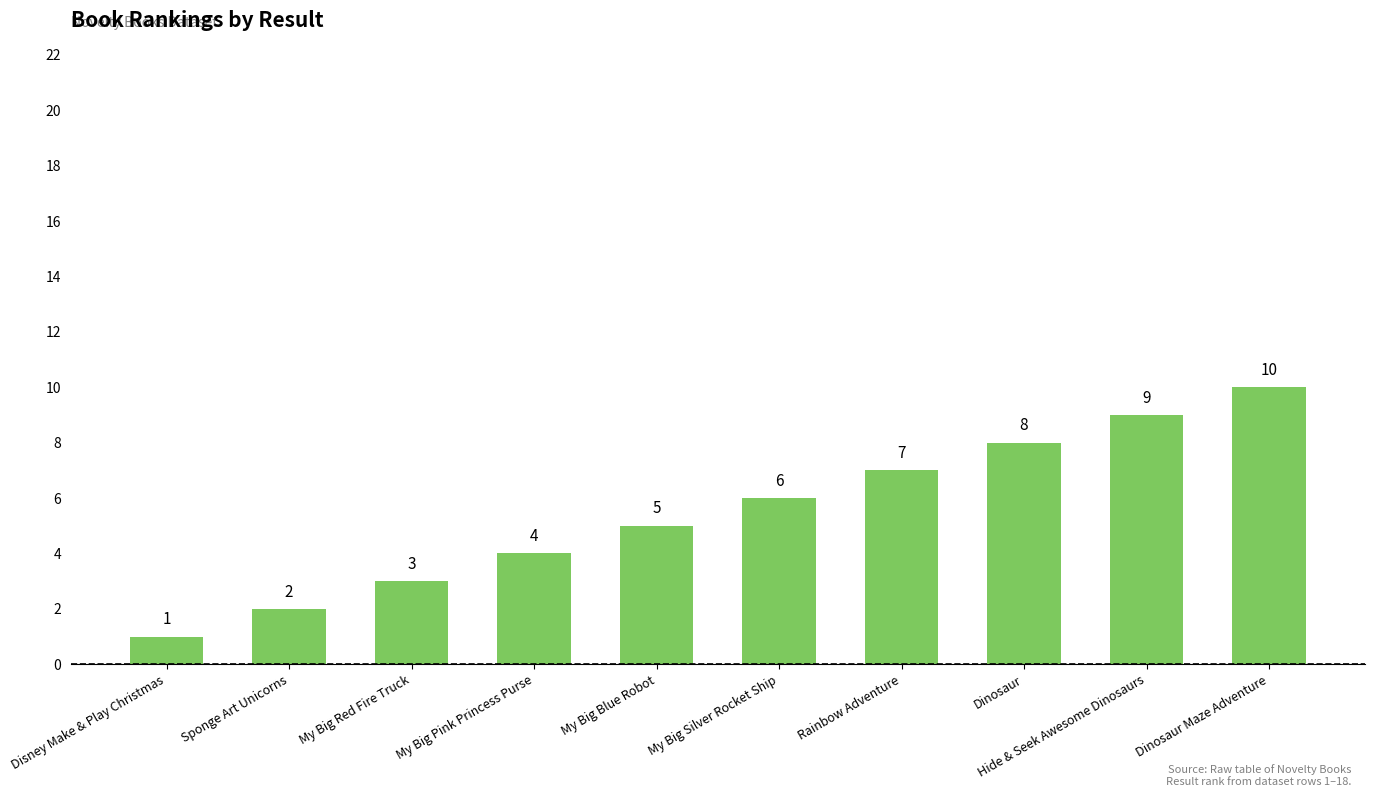

How many bars are there in total?

10